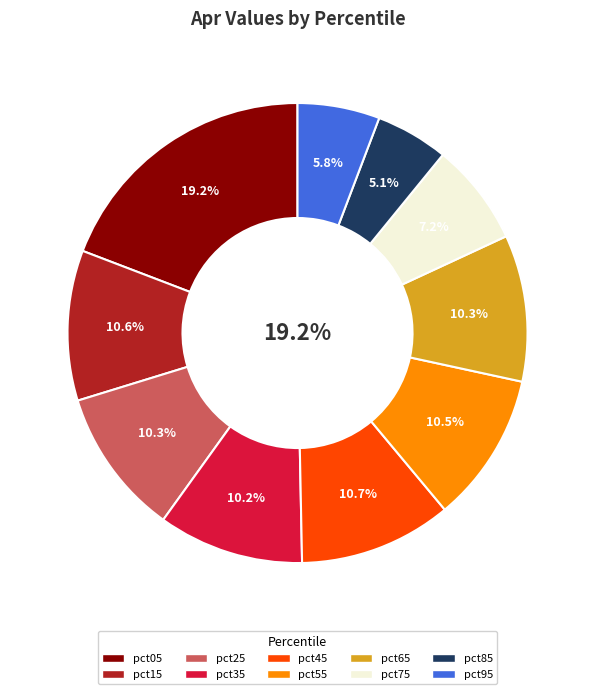

To the nearest percent, what percentage of the pie is pct25?

10%